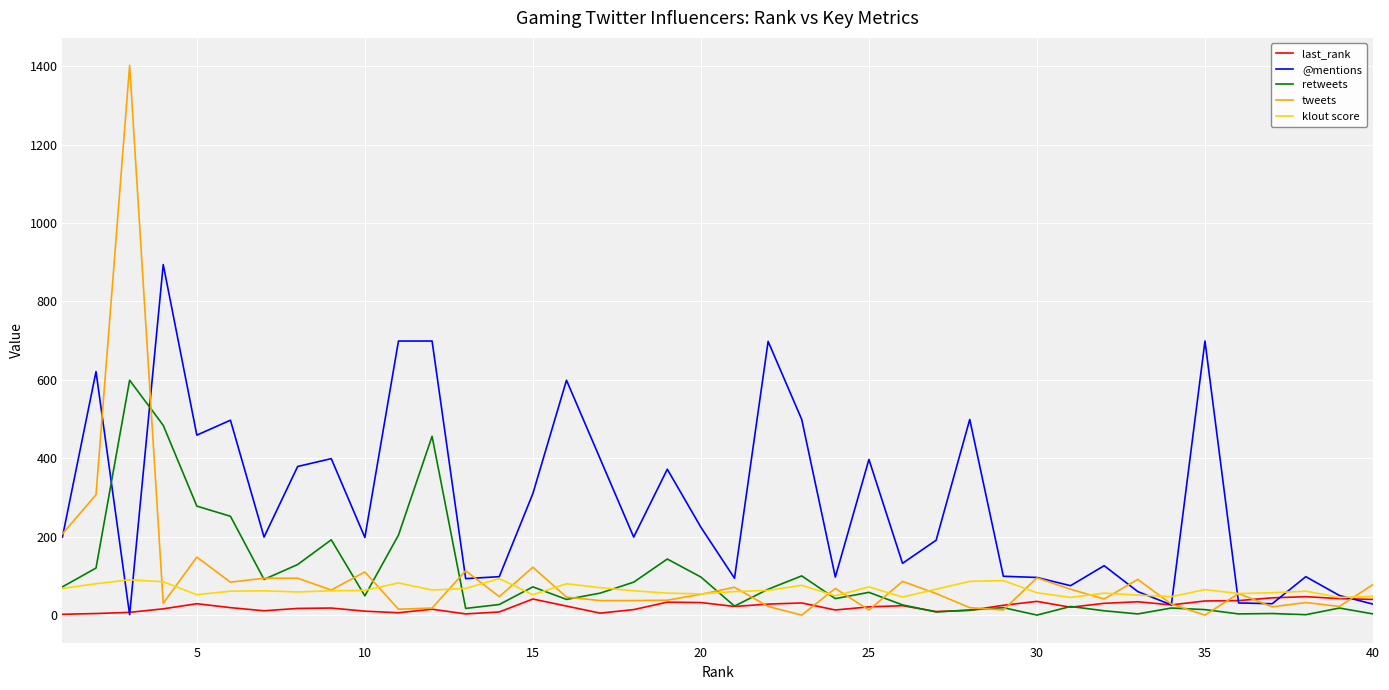

True or false: retweets and tweets cross at least once.

True